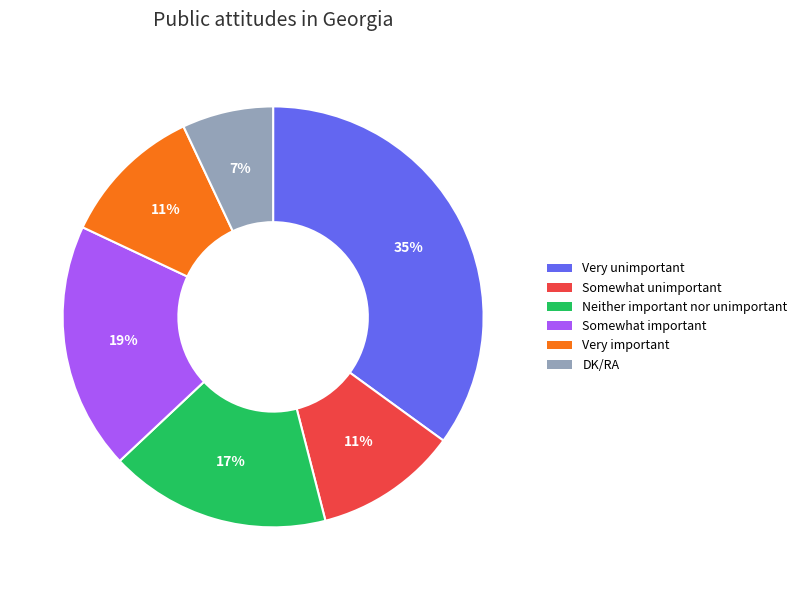

What is the largest slice in the pie chart?

Very unimportant